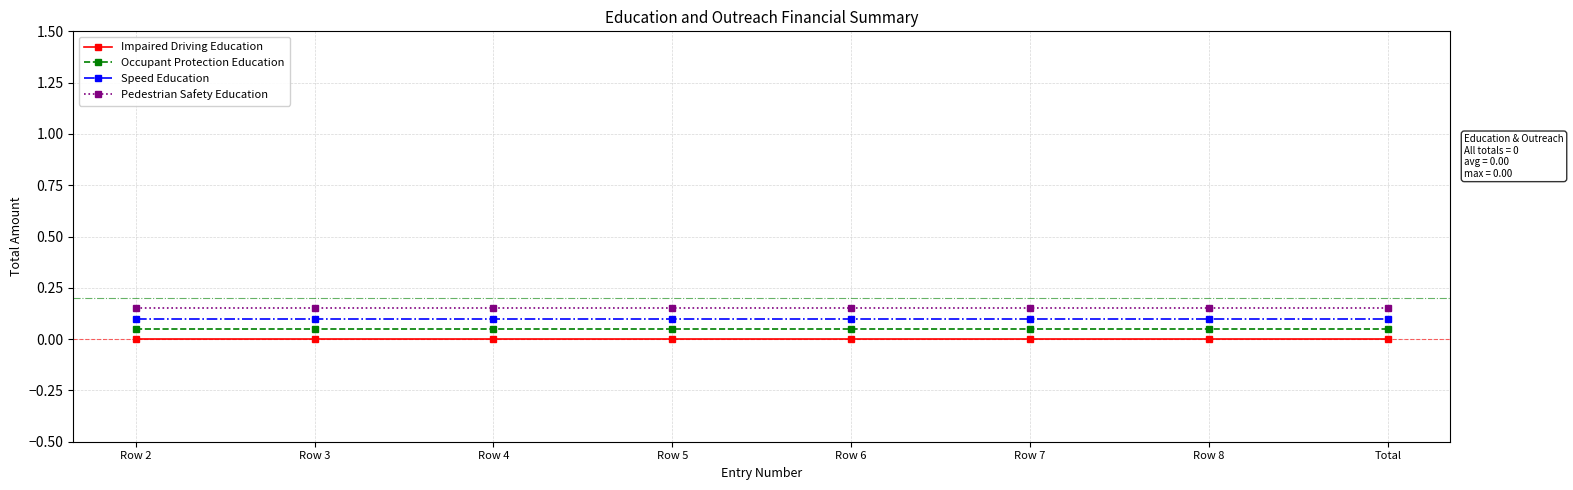

What is the label of the 1st point from the left?

Row 2